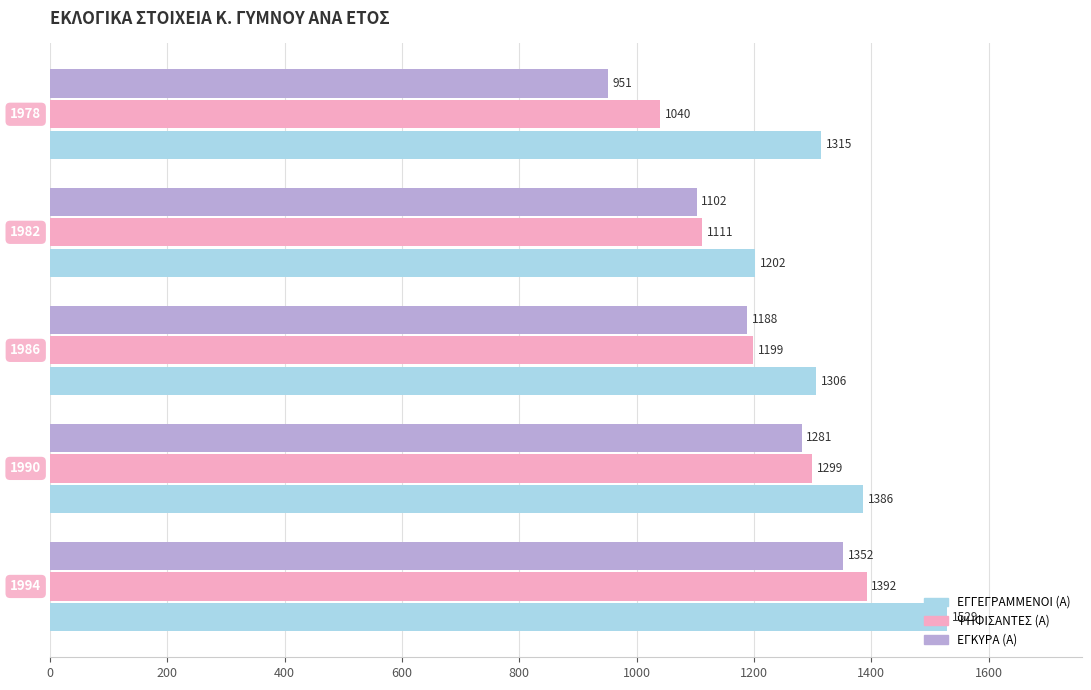

What is the difference between the second highest and minimum values in the ΨΗΦΙΣΑΝΤΕΣ (Α) series?

259